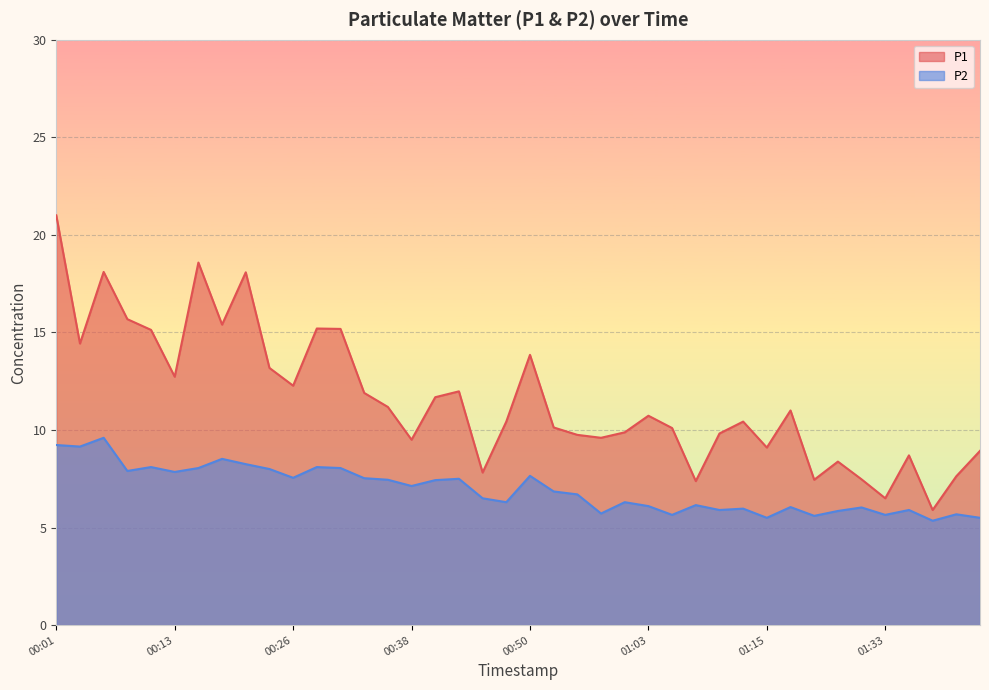

What is the difference between the maximum and minimum values in the P1 series?

15.1